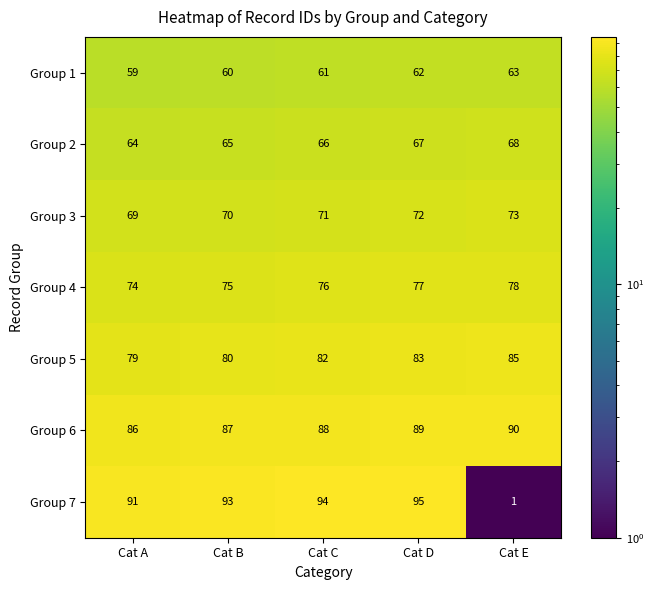

What is the average value of the Group 5 series?

82